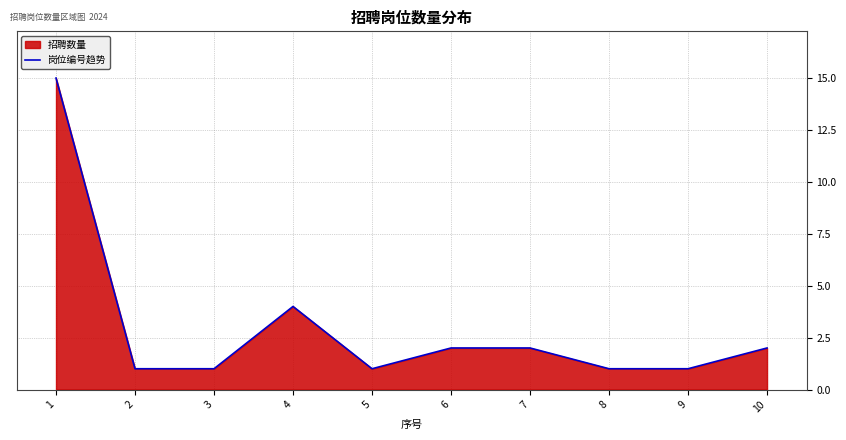

List the labels in order of value, smallest first.

2, 3, 5, 8, 9, 6, 7, 10, 4, 1